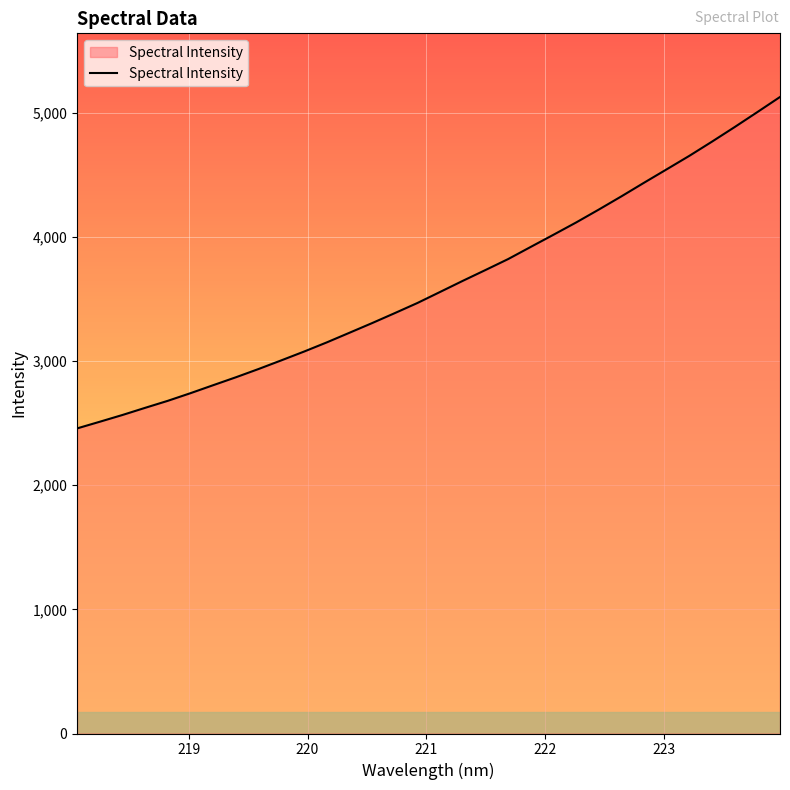

What is the minimum value shown in the chart?

2456.8